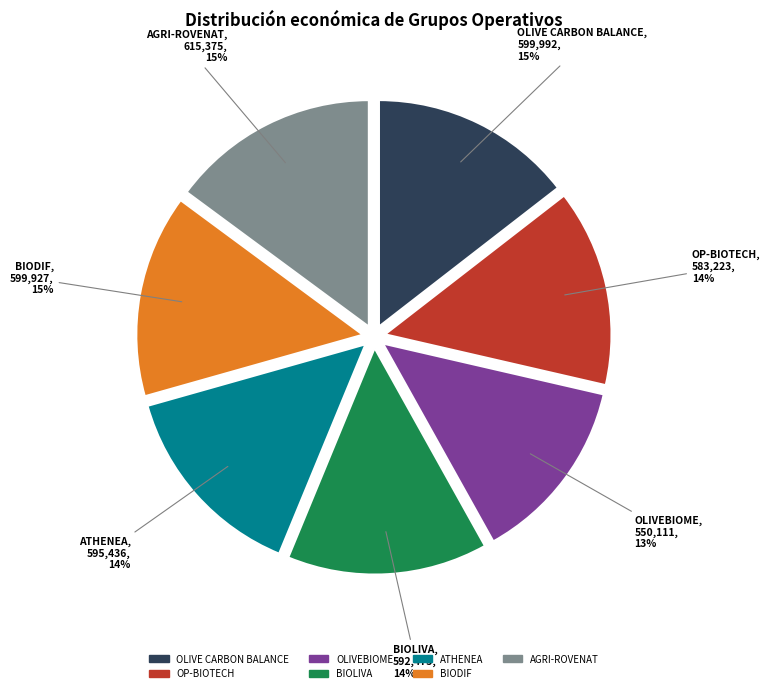

Does any single category account for the majority?

No